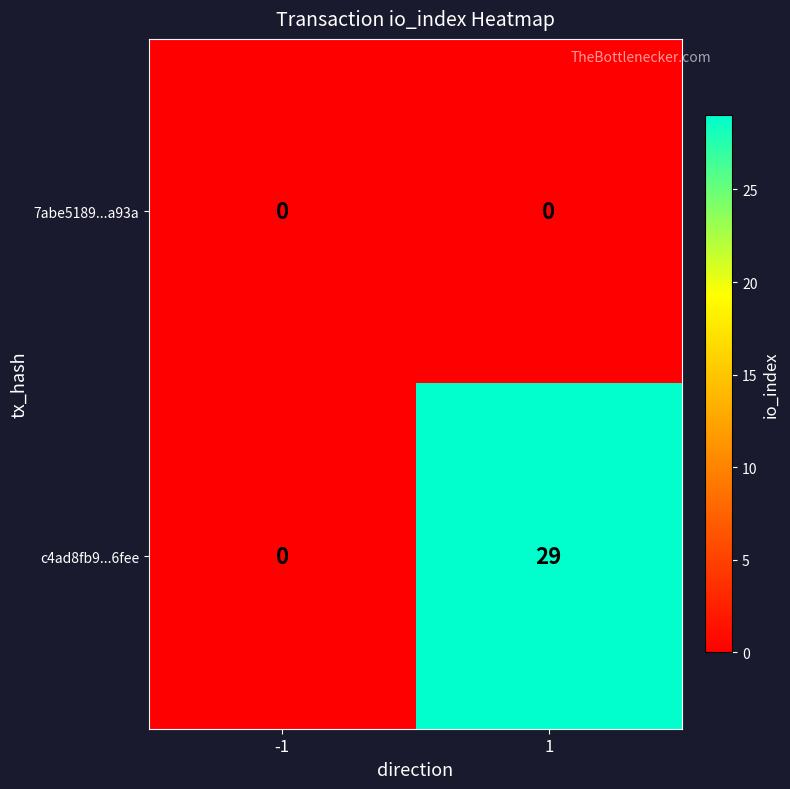

What is the maximum value for c4ad8fb9...6fee?

29